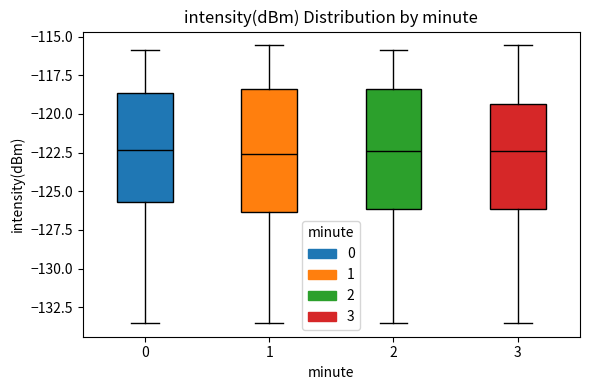

Reading left to right, transcribe this box plot: for each box, give where its median line is, the range the box spans, and where its two whiskers end, as read against the y-axis. The values are not printed on the chart, so give them approximately, as read against the axis.

0: median -122.5, box -125.5 to -118.5, whiskers -133.5 to -116.0
1: median -122.5, box -126.5 to -118.5, whiskers -133.5 to -115.5
2: median -122.5, box -126.0 to -118.5, whiskers -133.5 to -116.0
3: median -122.5, box -126.0 to -119.5, whiskers -133.5 to -115.5